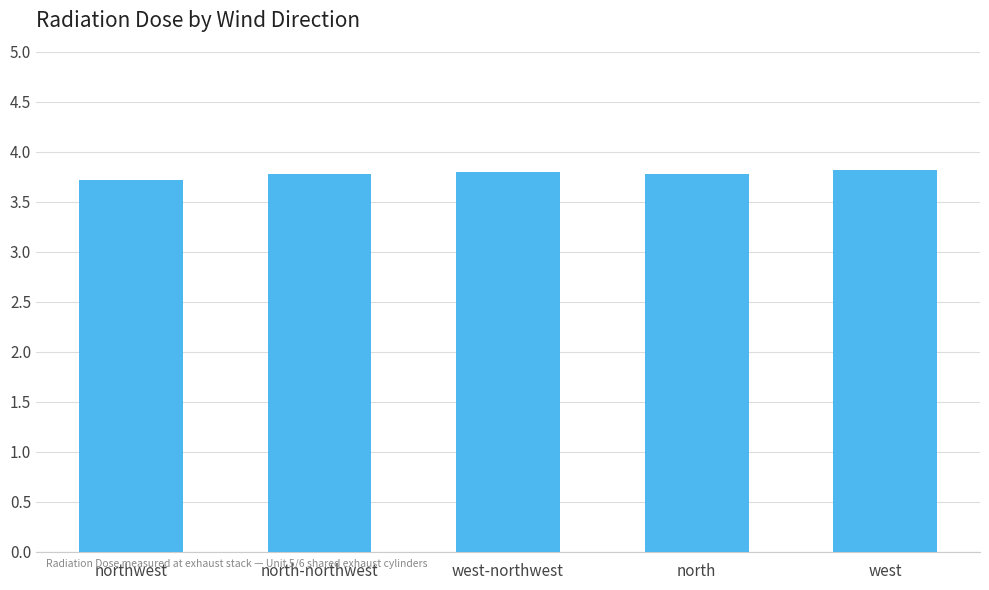

What is the label of the 3rd bar from the right?

west-northwest